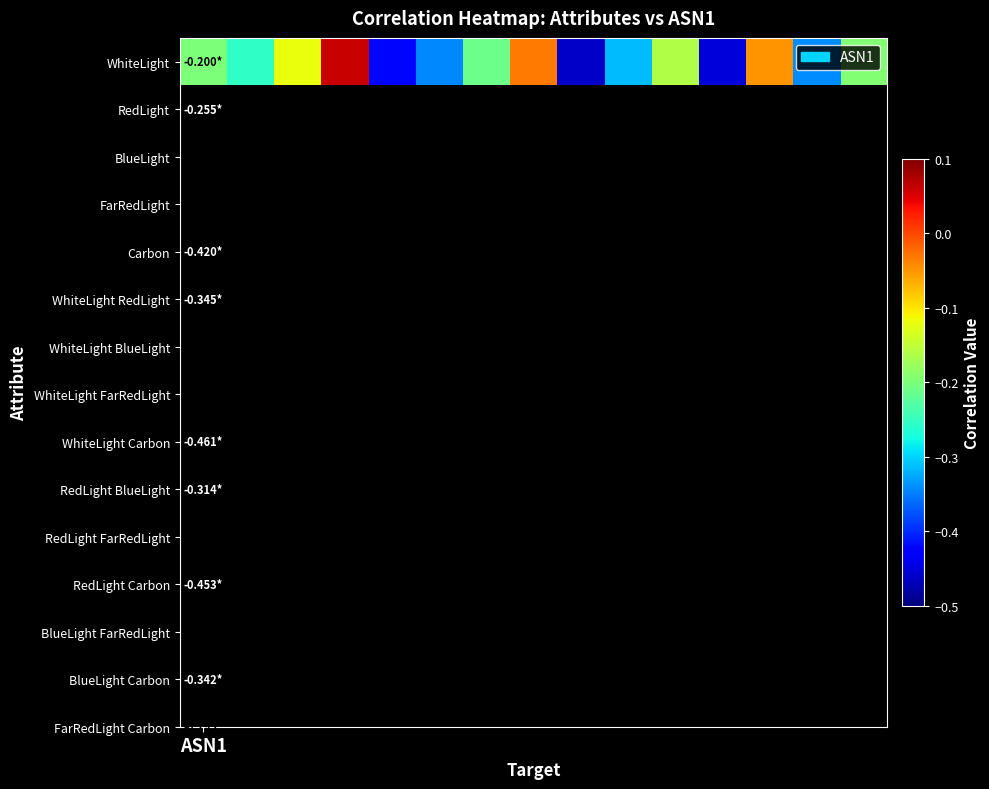

At which category does the chart reach its peak across all series?

3